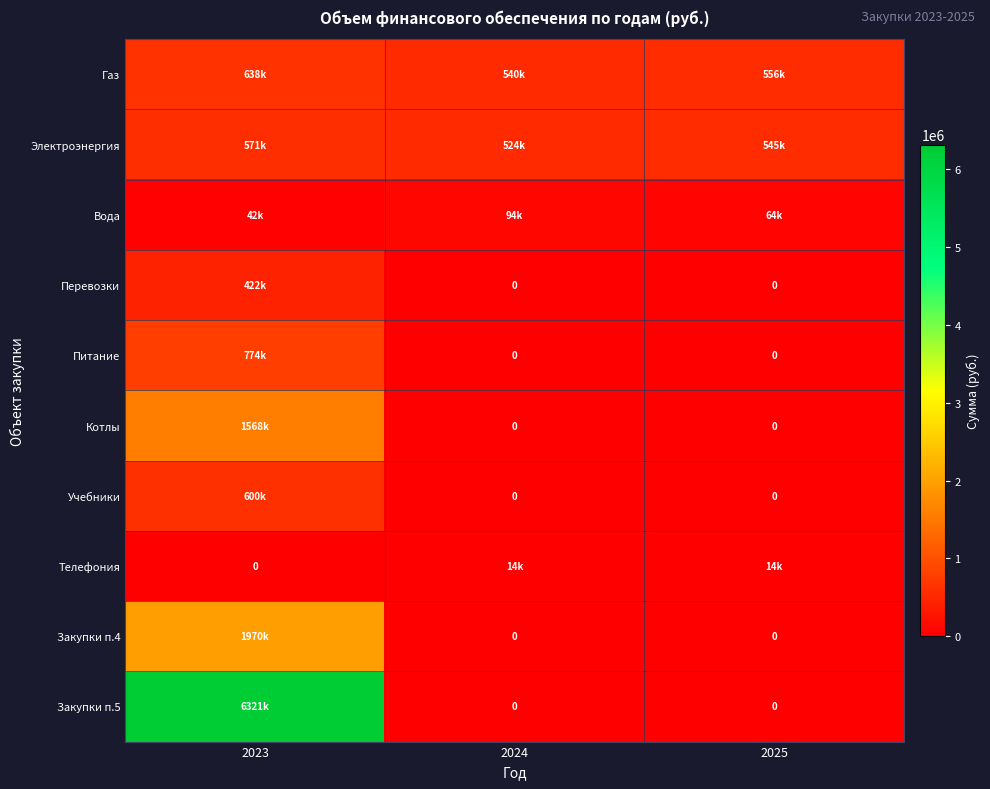

What is the maximum value shown in the chart?

6320742.1